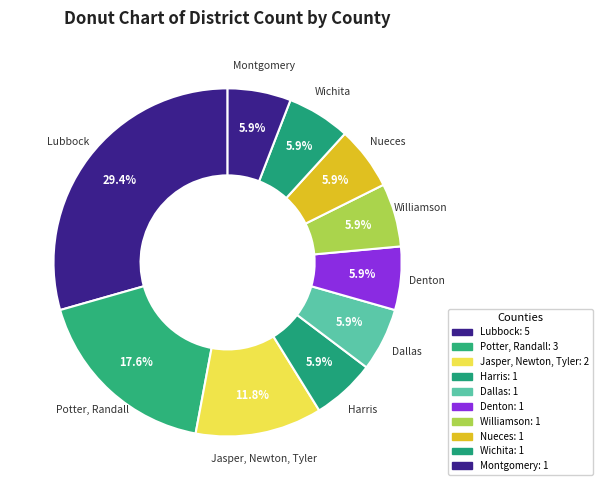

What is the largest slice in the pie chart?

Lubbock